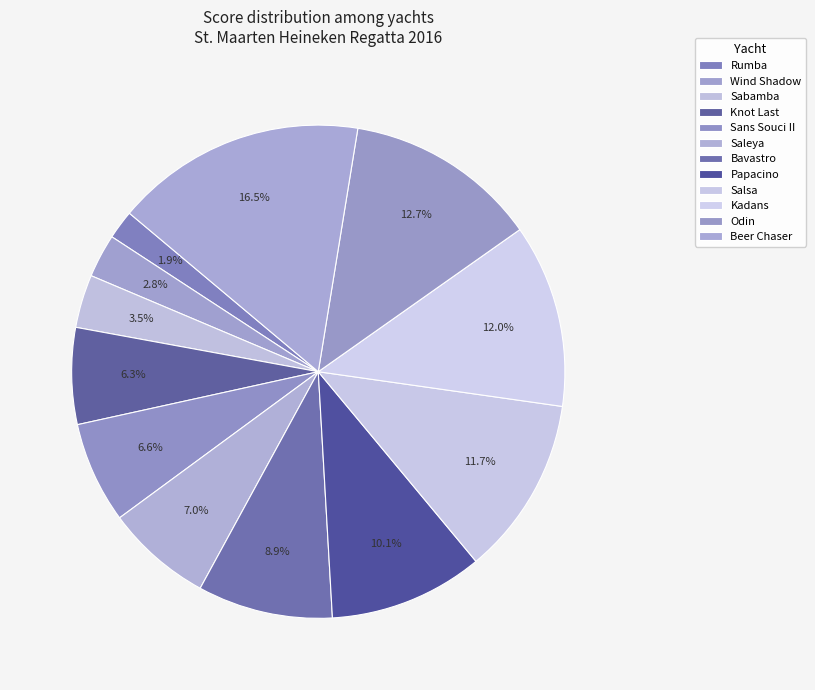

Does any single category account for the majority?

No